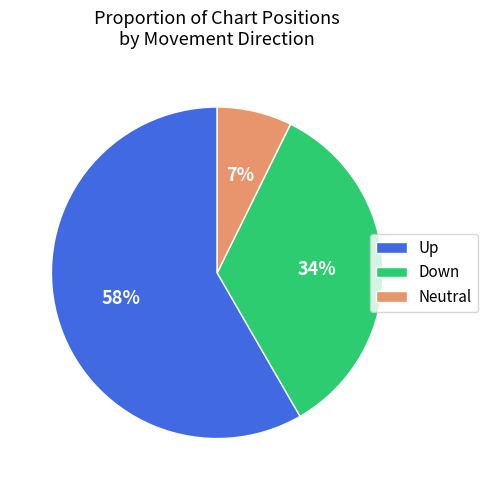

Which category accounts for the majority?

Up